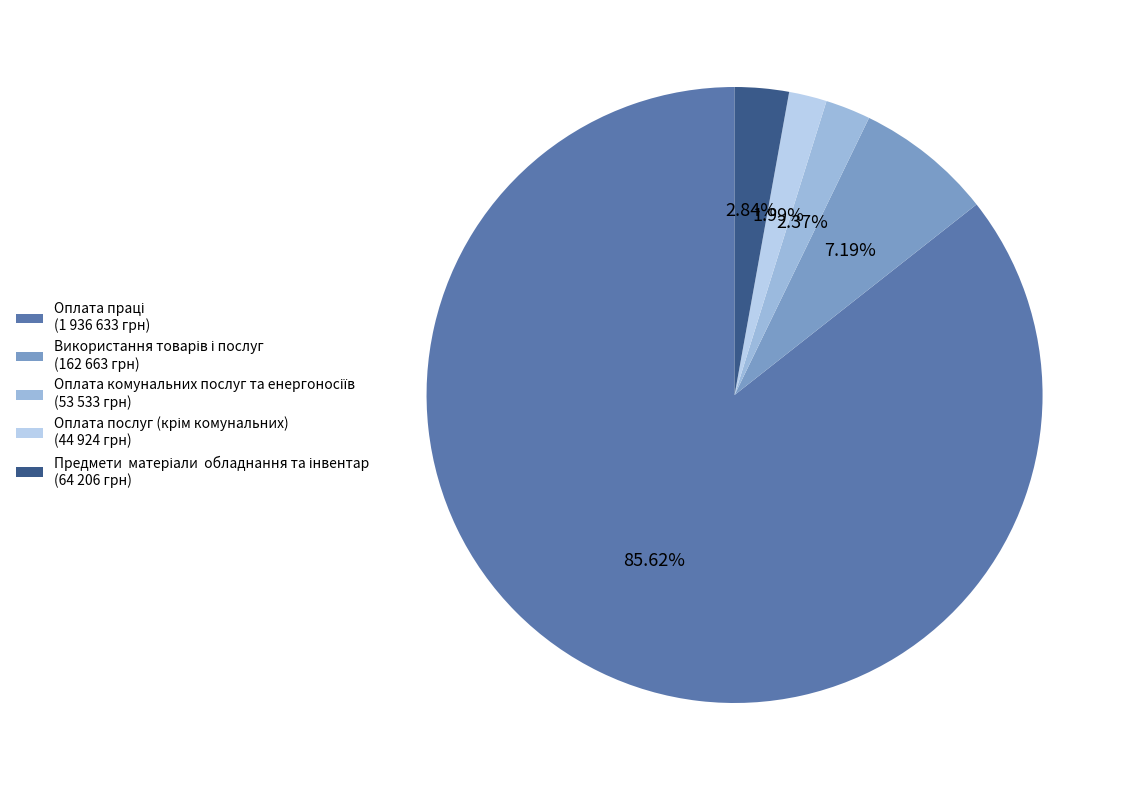

Count the number of slices in the pie.

5